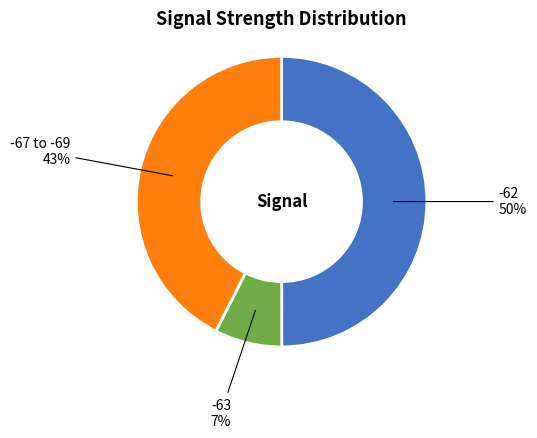

The -63 slice represents 7% of the pie. True or false?

True